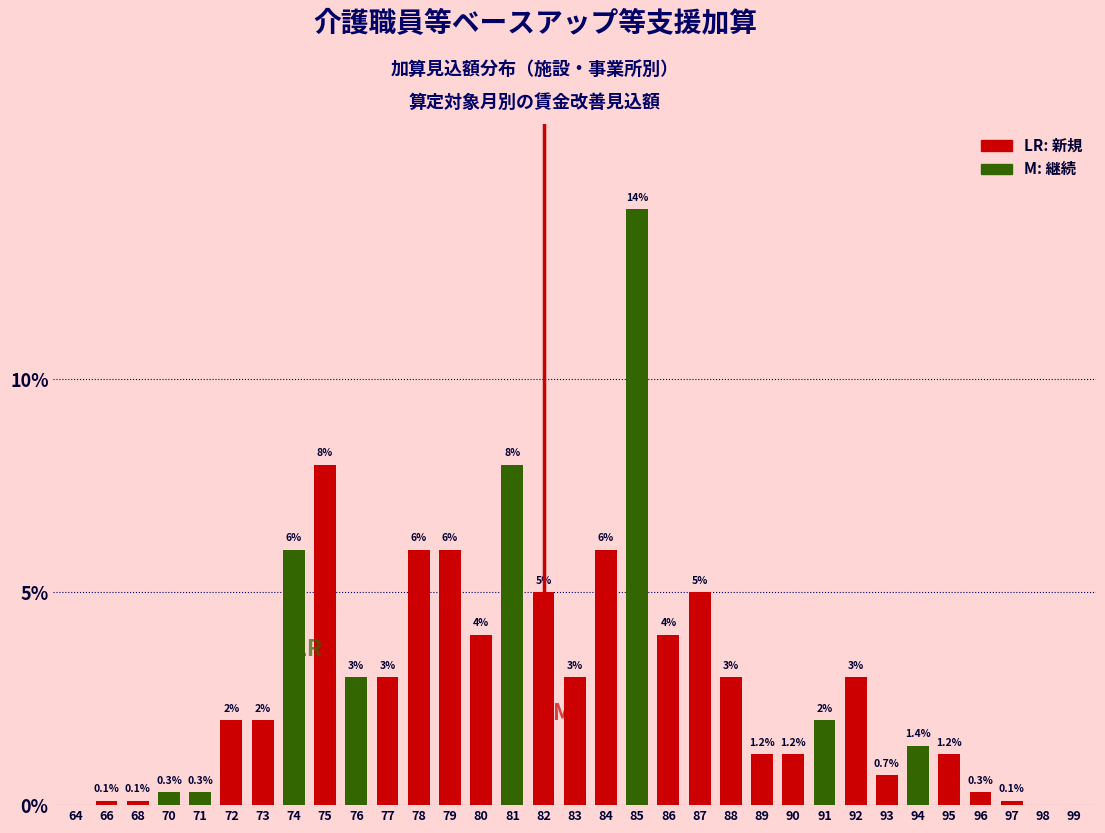

Reading left to right, what are all the values shown in this chart?

64=0.0	66=0.1	68=0.1	70=0.3	71=0.3	72=2.0	73=2.0	74=6.0	75=8.0	76=3.0	77=3.0	78=6.0	79=6.0	80=4.0	81=8.0	82=5.0	83=3.0	84=6.0	85=14.0	86=4.0	87=5.0	88=3.0	89=1.2	90=1.2	91=2.0	92=3.0	93=0.7	94=1.4	95=1.2	96=0.3	97=0.1	98=0.0	99=0.0